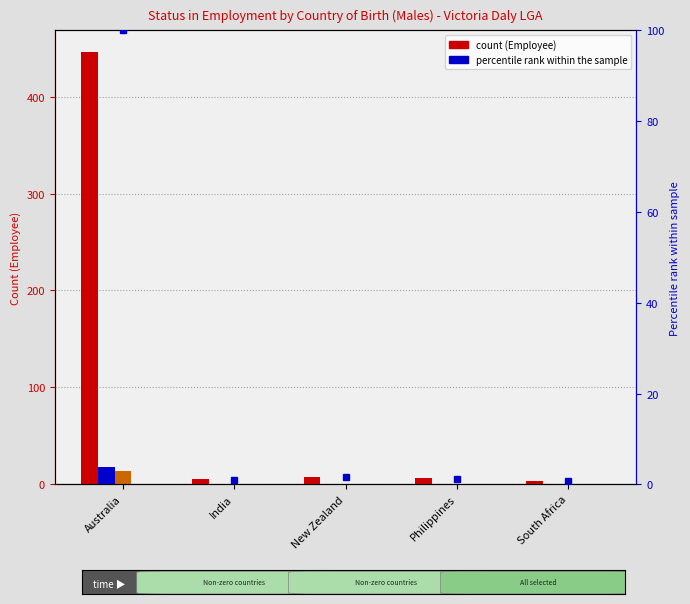

Where is Contributing family workers nearest to the value 0?

Australia